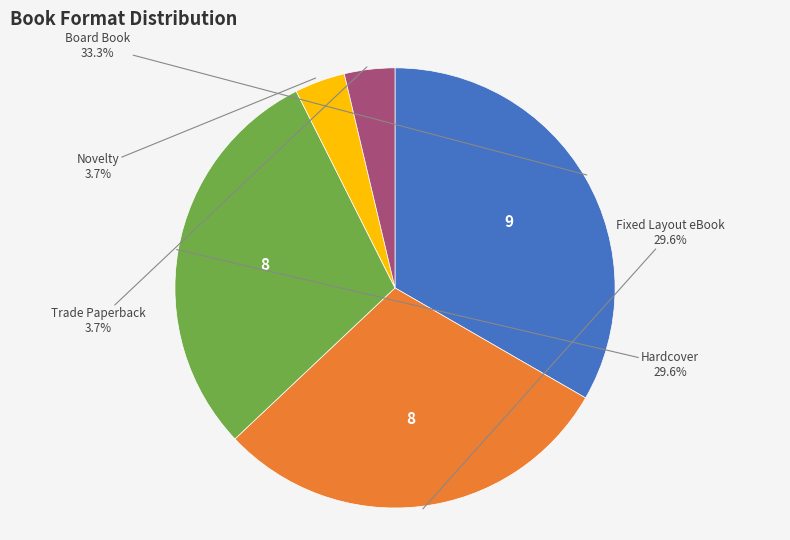

What is the largest slice in the pie chart?

Board Book